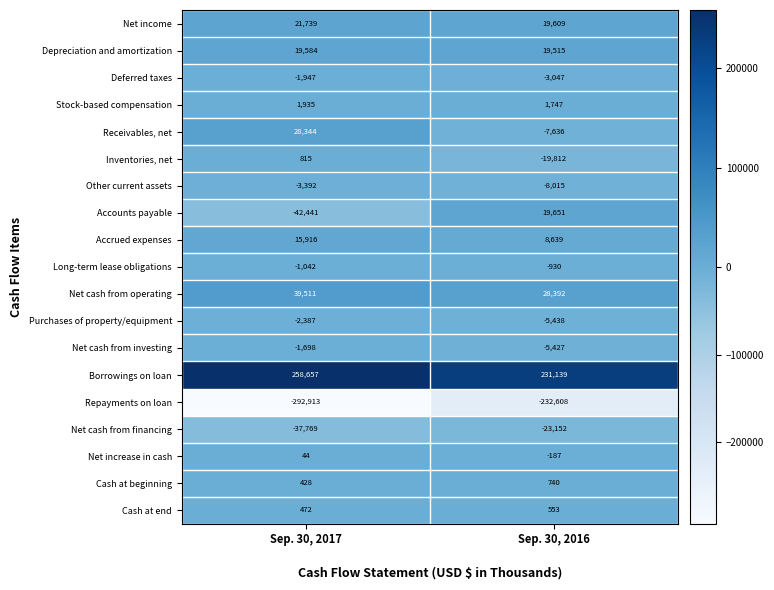

Which category has the highest value in the Stock-based compensation series?

Sep. 30, 2017